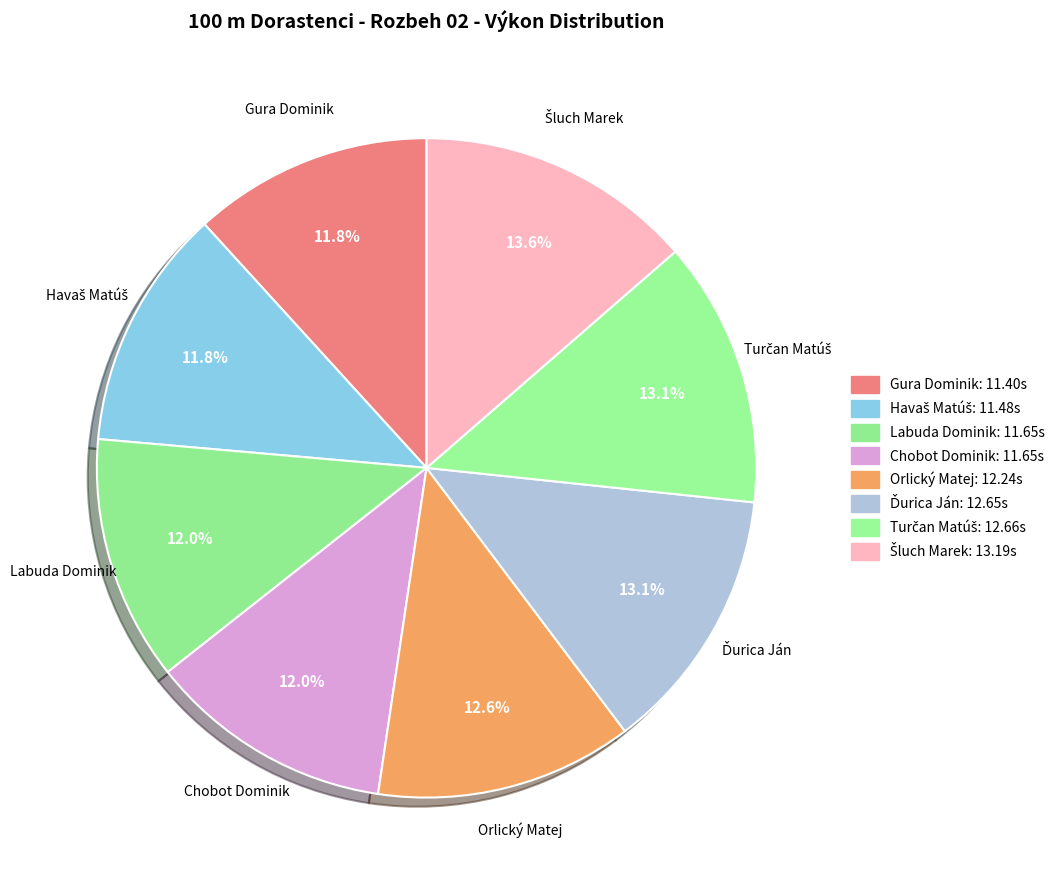

Is there a majority slice in this chart?

No